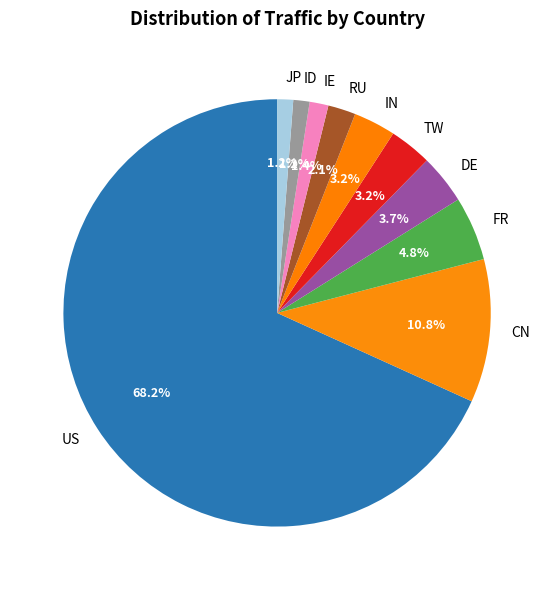

Which category has the biggest portion of the pie?

US